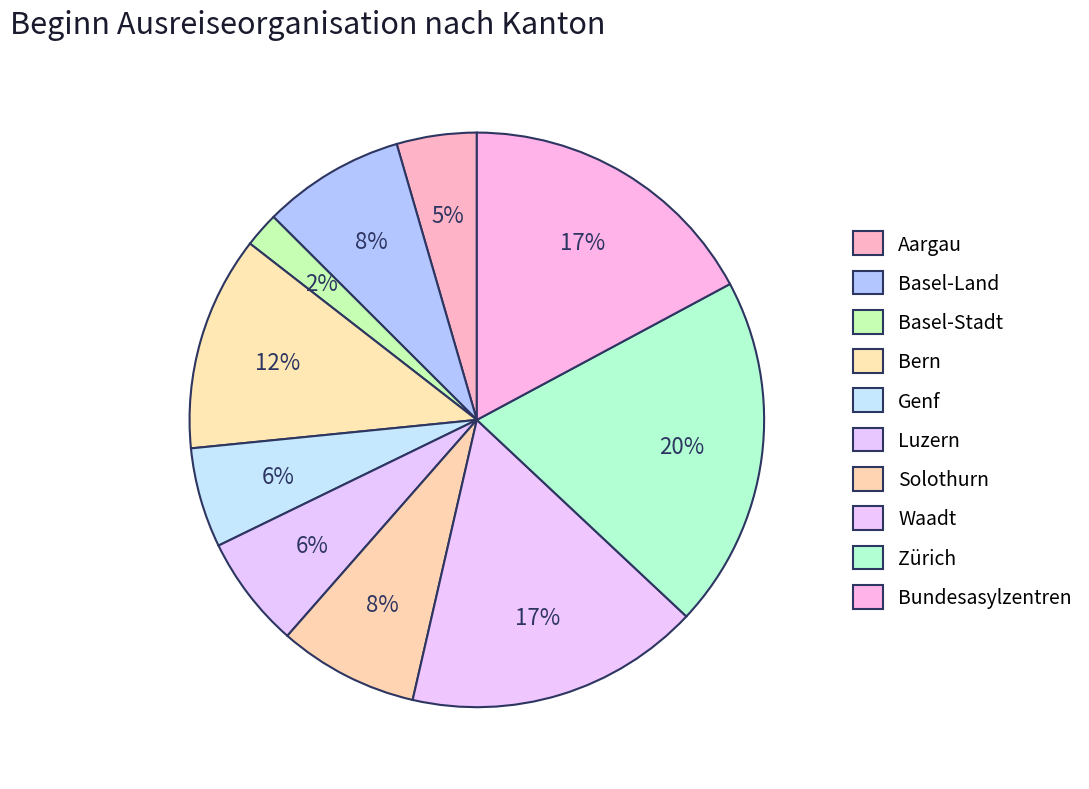

The Bern slice represents 12% of the pie. True or false?

True